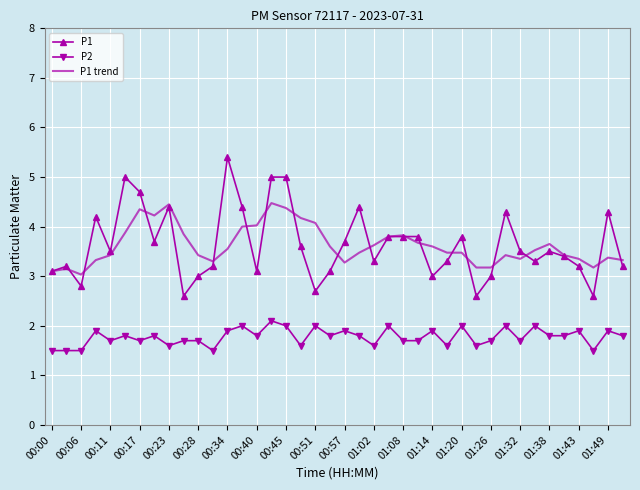

Rank the series by their maximum value, from lowest to highest.

P2, P1 trend, P1